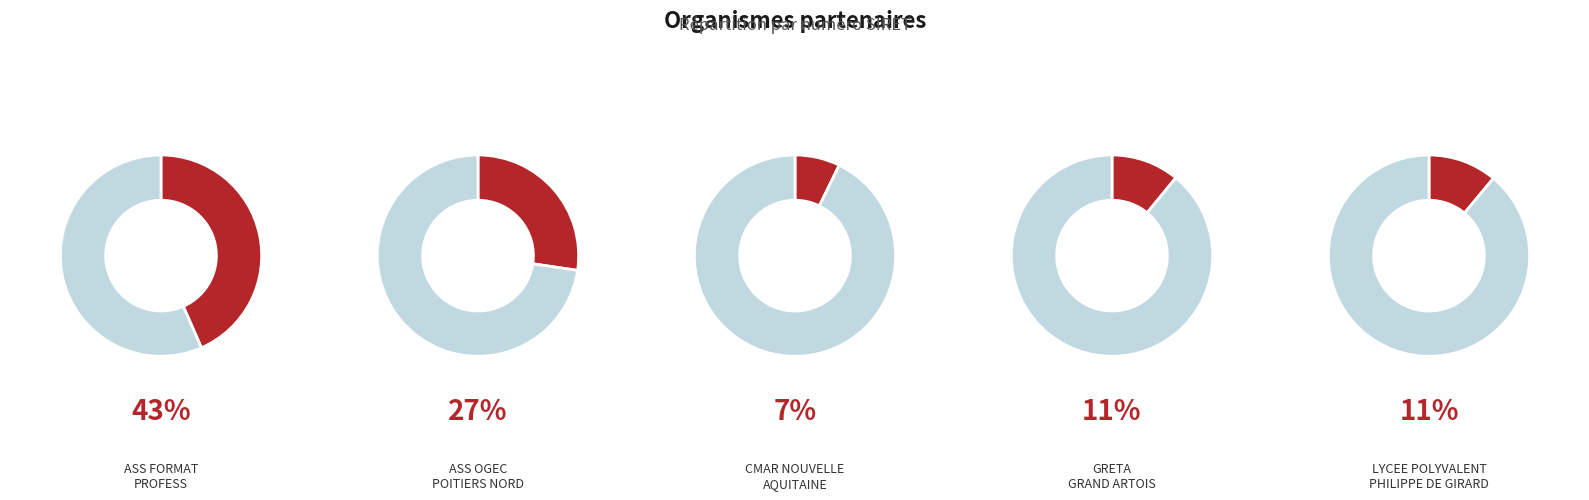

Does CMAR NOUVELLE AQUITAINE account for over 50% of the chart?

No